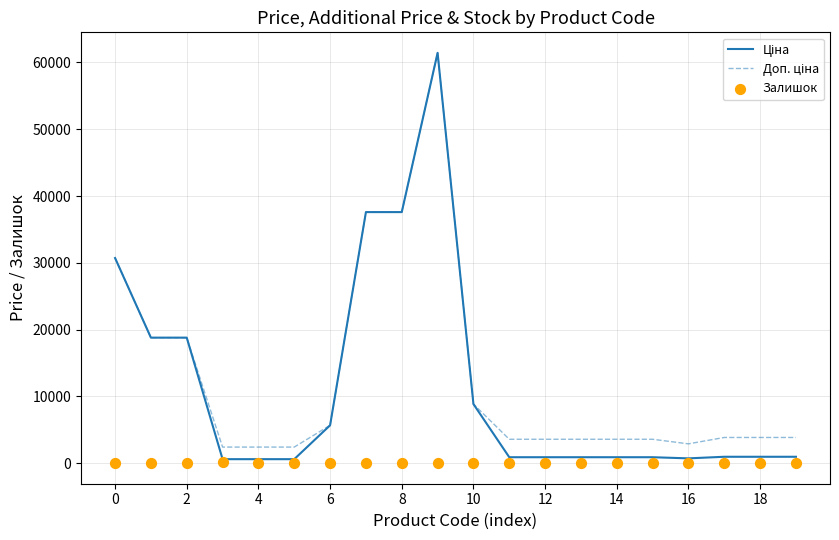

Which series contains the highest Y value?

Ціна